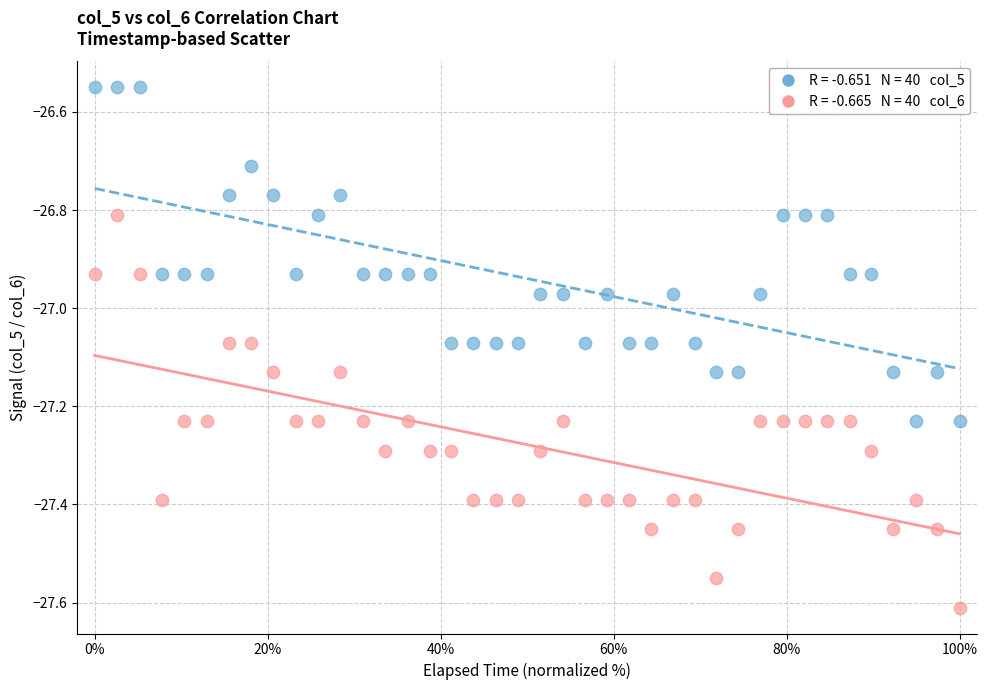

Across all data points, what is the range of X values (max minus min)?

100.0